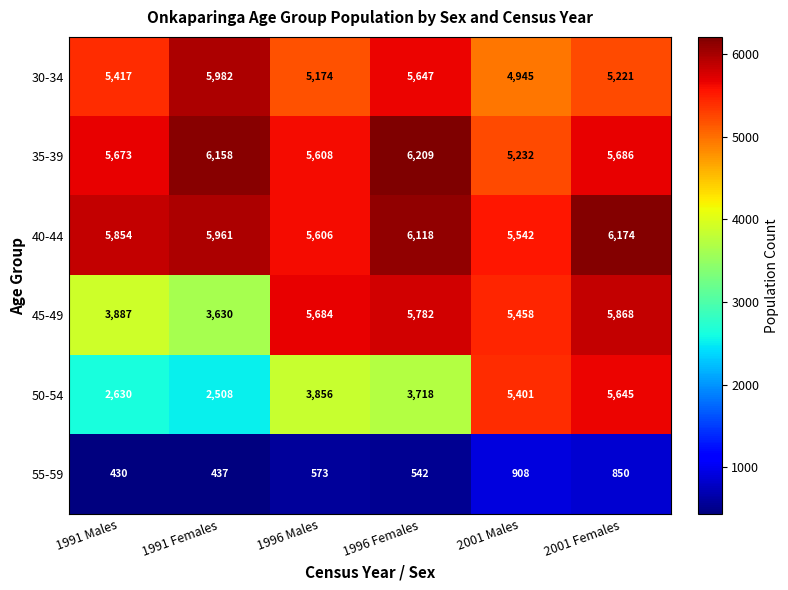

Which series changed the most between 1991 Males and 1996 Females?

45-49